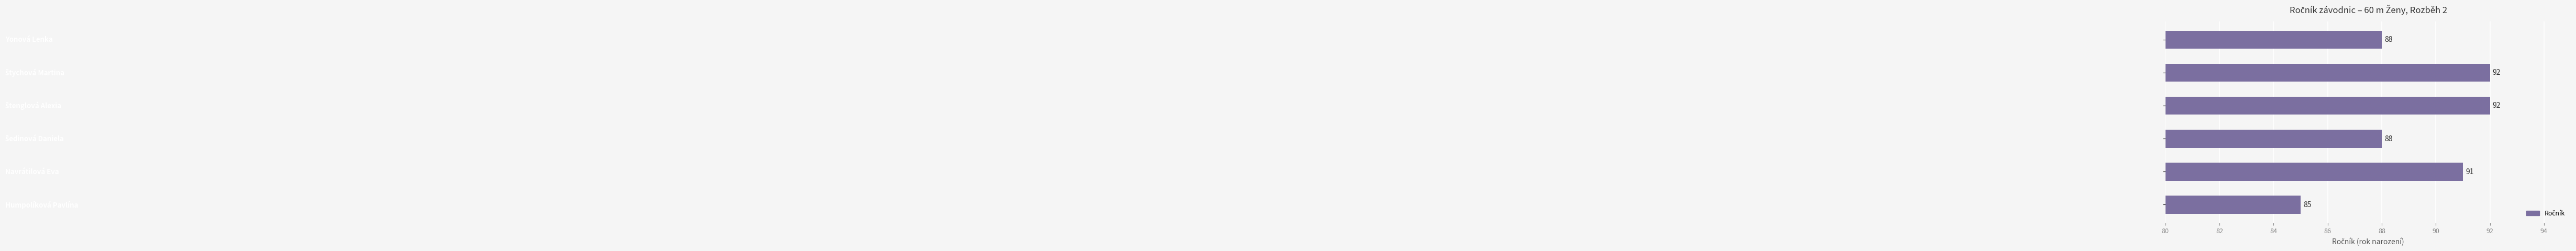

What is the minimum value shown in the chart?

85